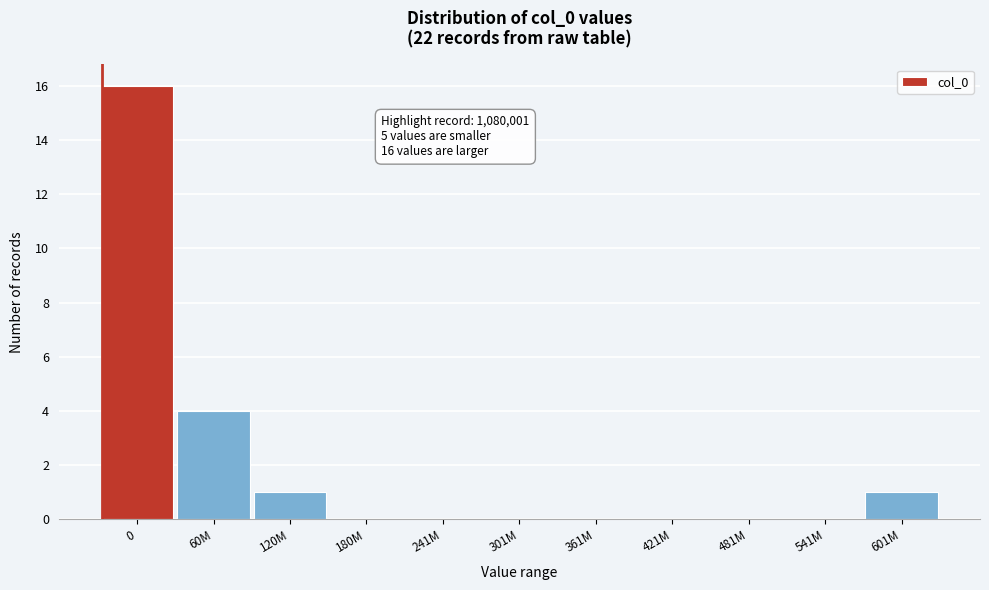

Reading right to left, list all the values displayed in this chart.

601M=1	541M=0	481M=0	421M=0	361M=0	301M=0	241M=0	180M=0	120M=1	60M=4	0=16